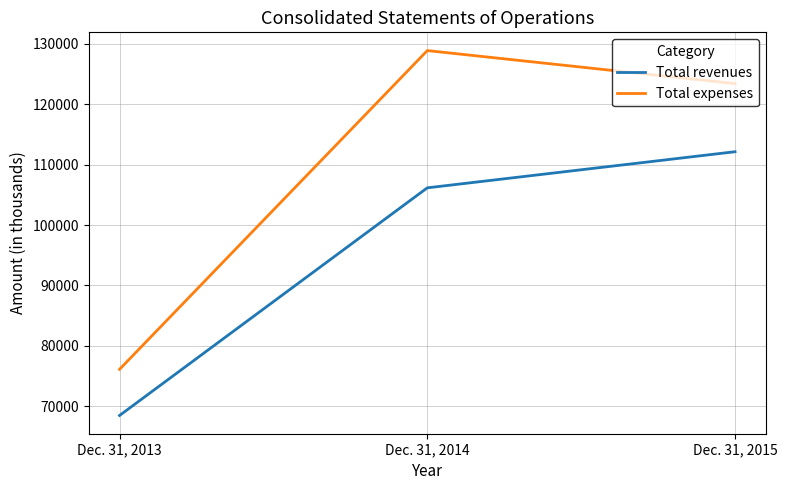

What is the difference between the Total expenses values at Dec. 31, 2015 and Dec. 31, 2013?

47264